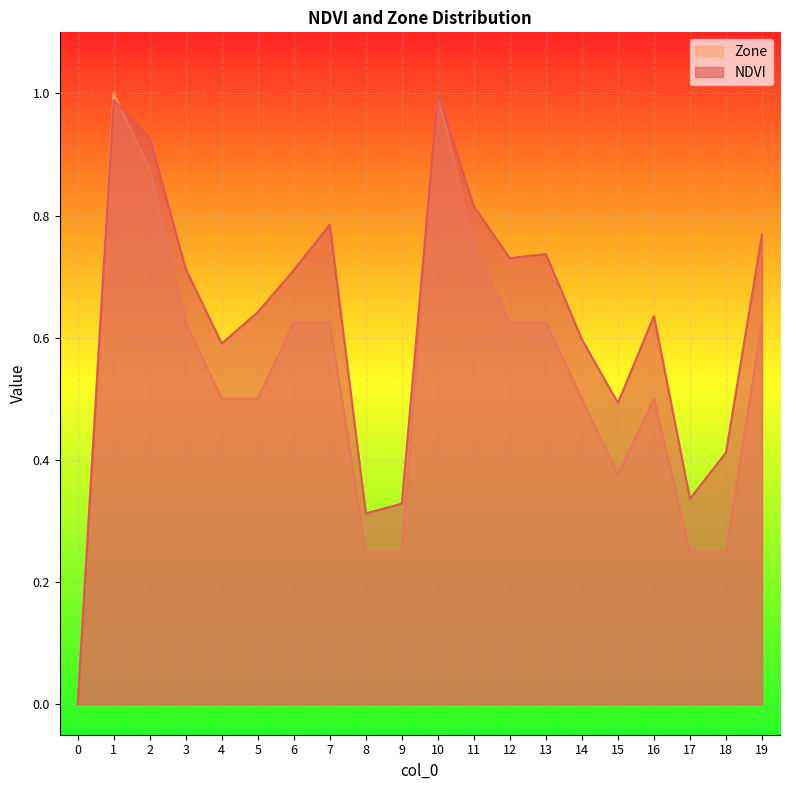

The Zone series shows 0.2 at 3. True or false?

False